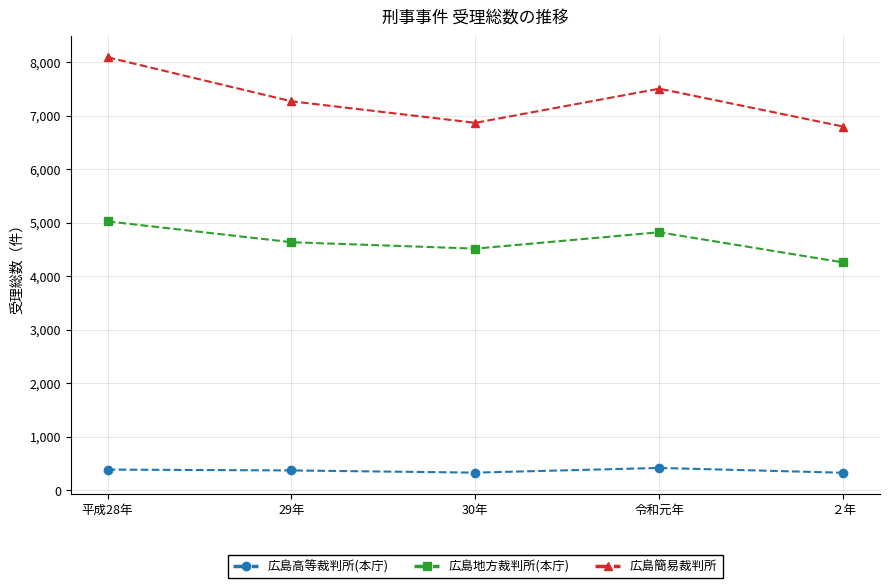

How many interior local valleys does the 広島地方裁判所(本庁) series have?

1